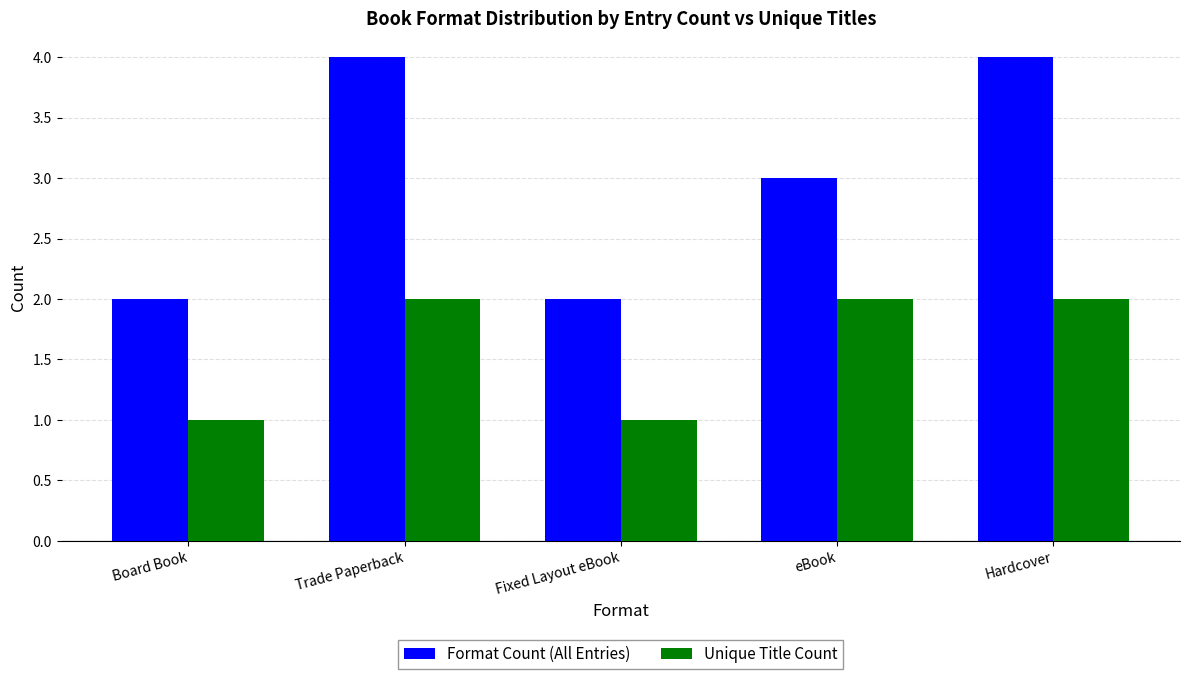

Rank the series by their average value, from highest to lowest.

Format Count (All Entries), Unique Title Count